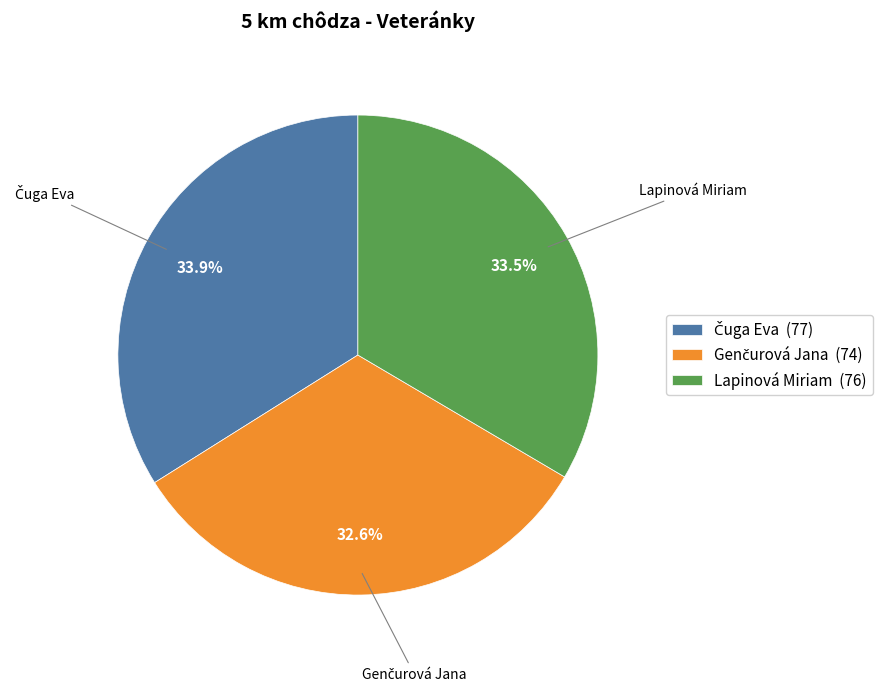

Does Lapinová Miriam (76) account for over 50% of the chart?

No